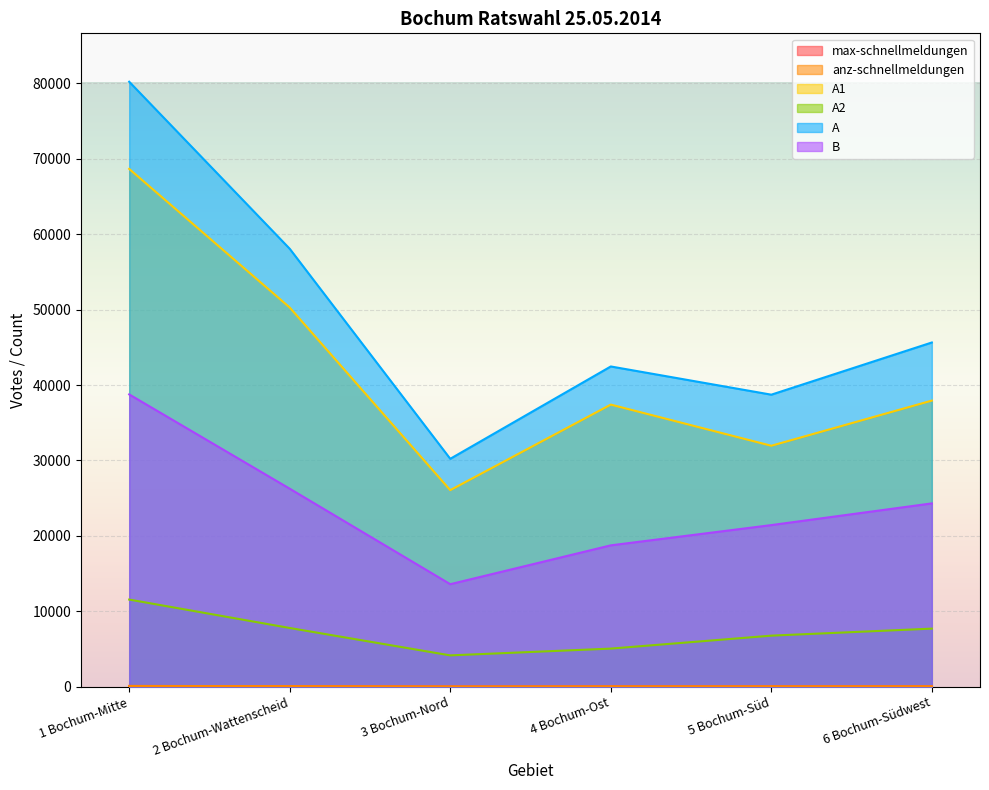

Reading left to right, what are all the values shown in this chart?

max-schnellmeldungen: 100	77	38	52	56	60
anz-schnellmeldungen: 100	77	38	52	56	60
A1: 68664	50284	26067	37411	31953	37942
A2: 11558	7789	4156	5055	6773	7704
A: 80222	58073	30223	42466	38726	45646
B: 38760	26258	13596	18747	21433	24310